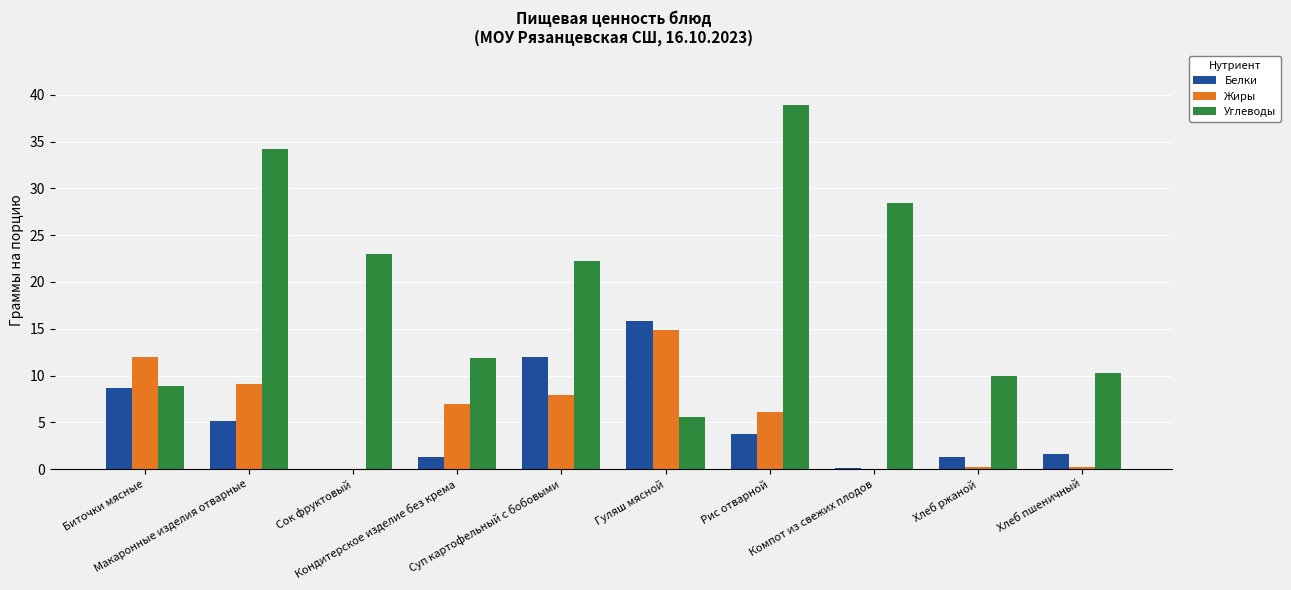

What is the highest value of the Углеводы series?

38.9